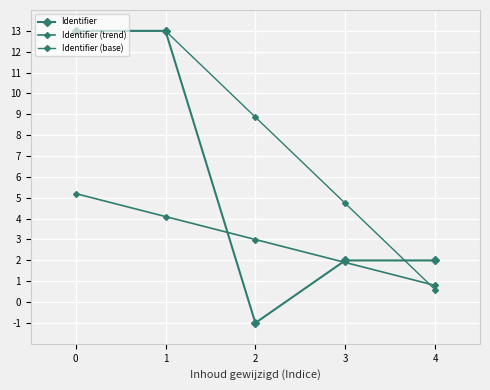

How many data points does each series have?

5